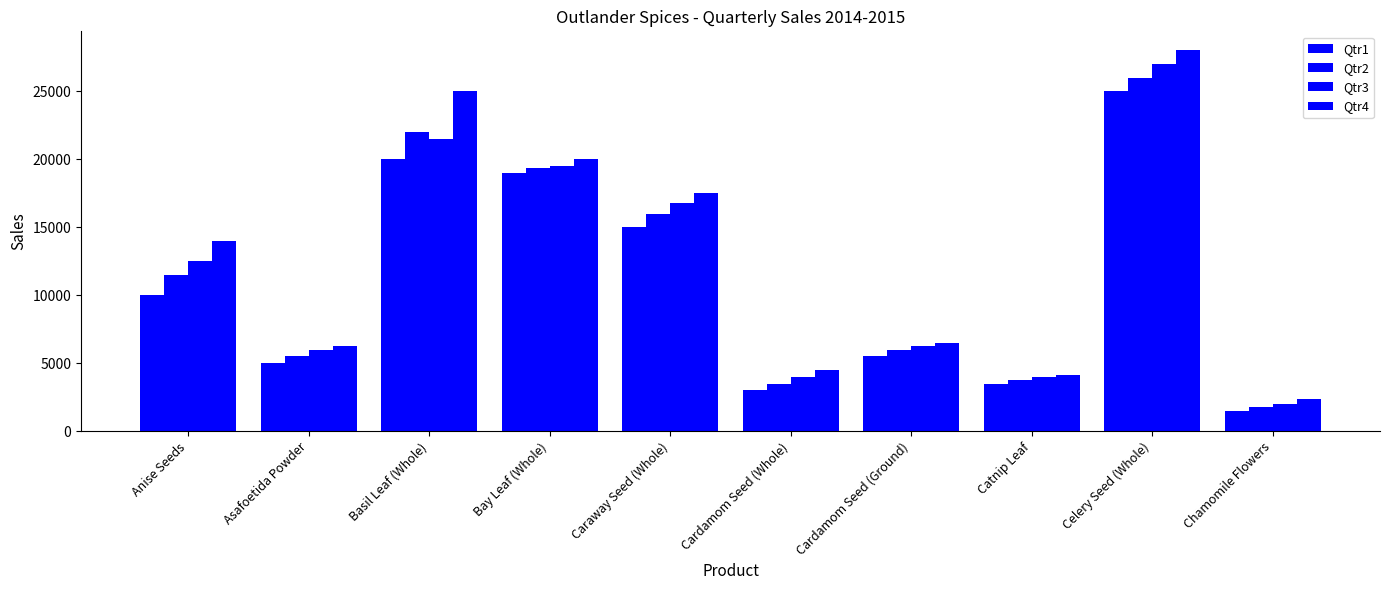

How many distinct data groups are displayed?

4